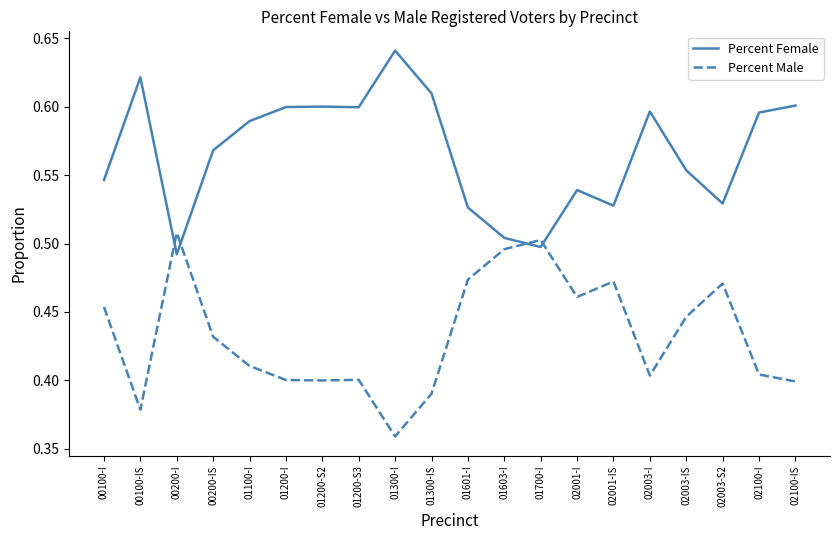

Is this an area chart (filled region under the line)?

No